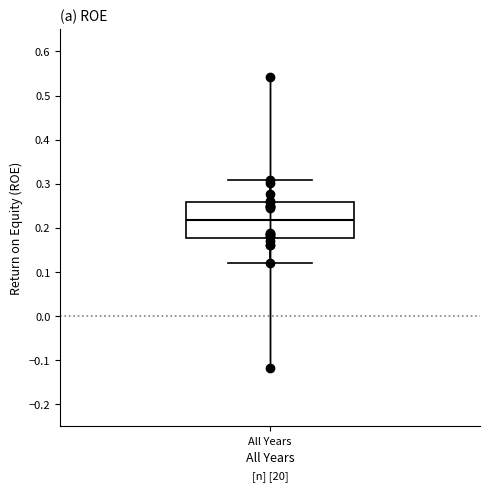

Where is the upper edge of the box for All Years on the y-axis? The values are not printed on the chart, so give them approximately, as read against the axis.

0.26